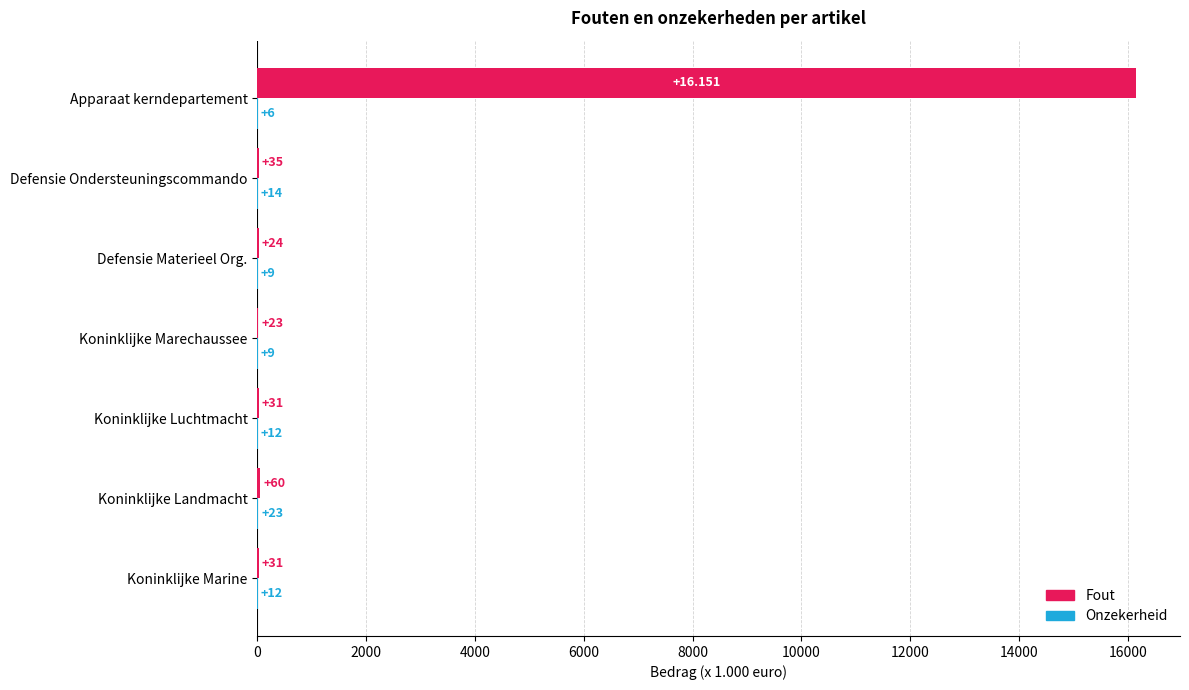

At which label is Fout closest to 8087?

Koninklijke Landmacht